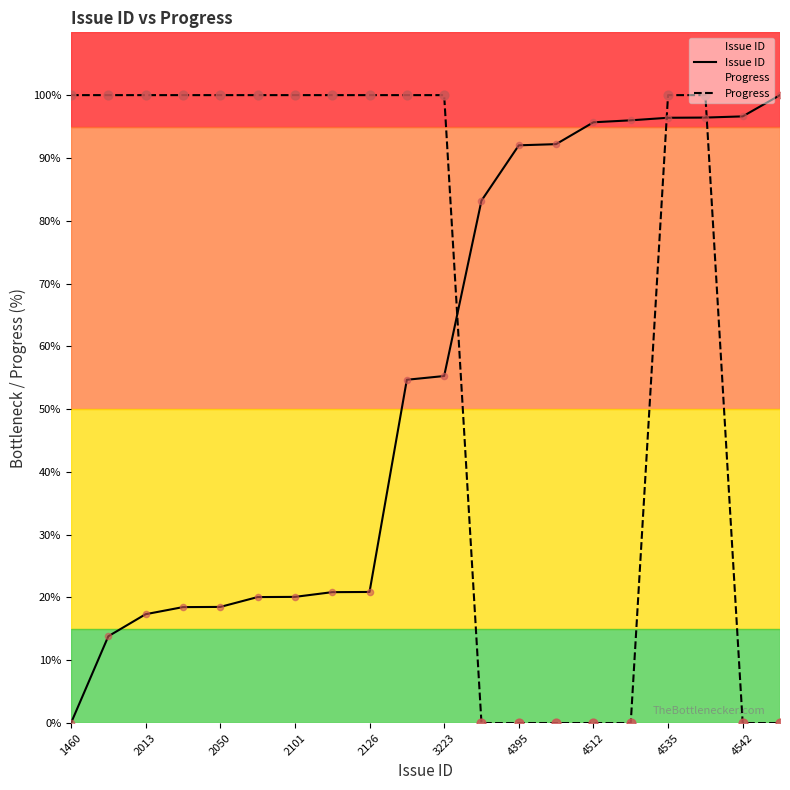

At how many categories does at least one series exceed 76?

20